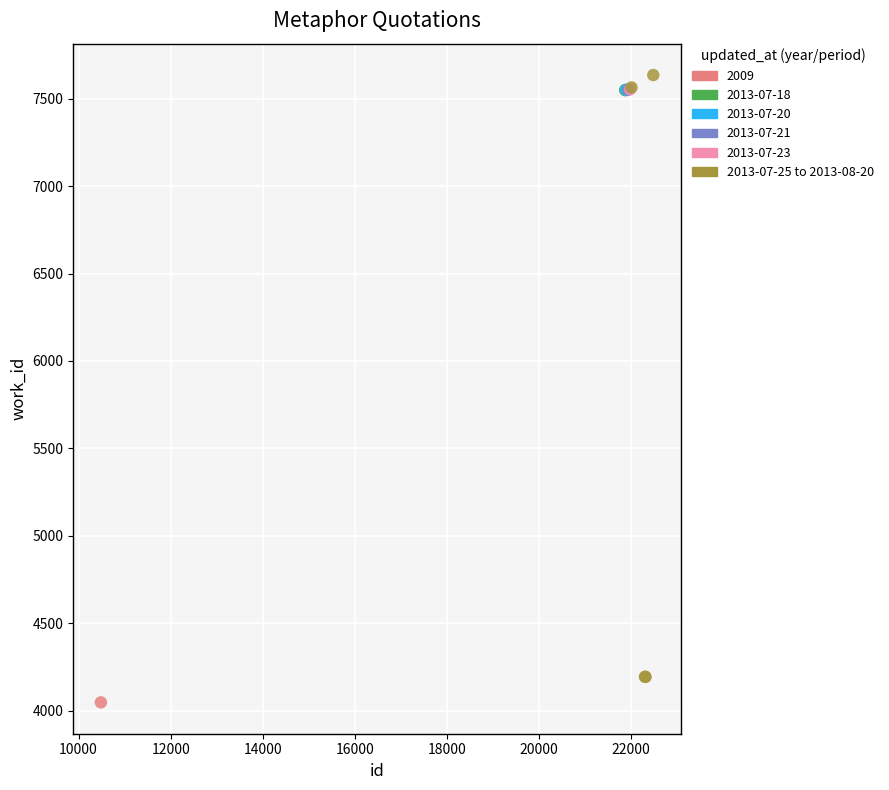

What are all the series names shown in the legend?

2009, 2013-07-18, 2013-07-20, 2013-07-21, 2013-07-23, 2013-07-25 to 2013-08-20